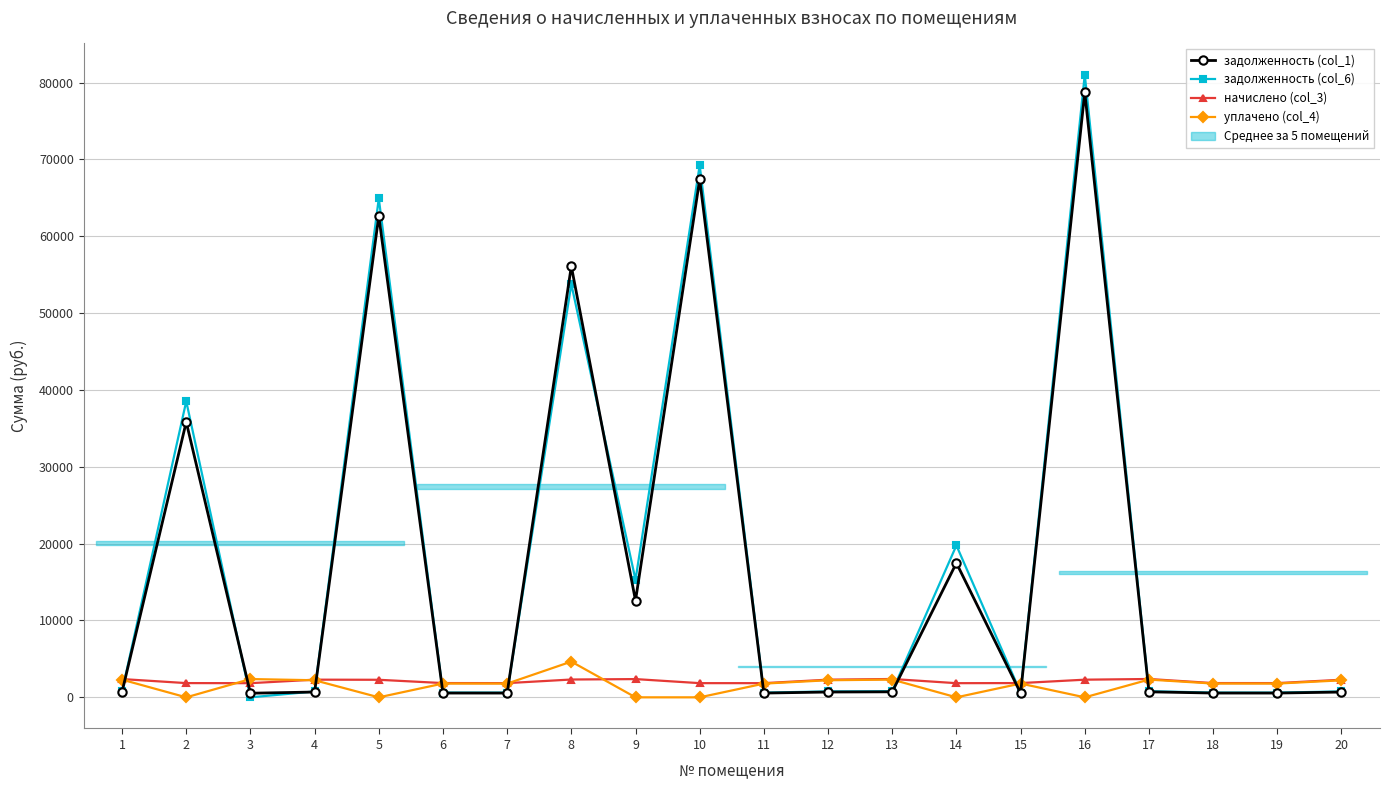

Which category has the highest value in the уплачено (col_4) series?

8